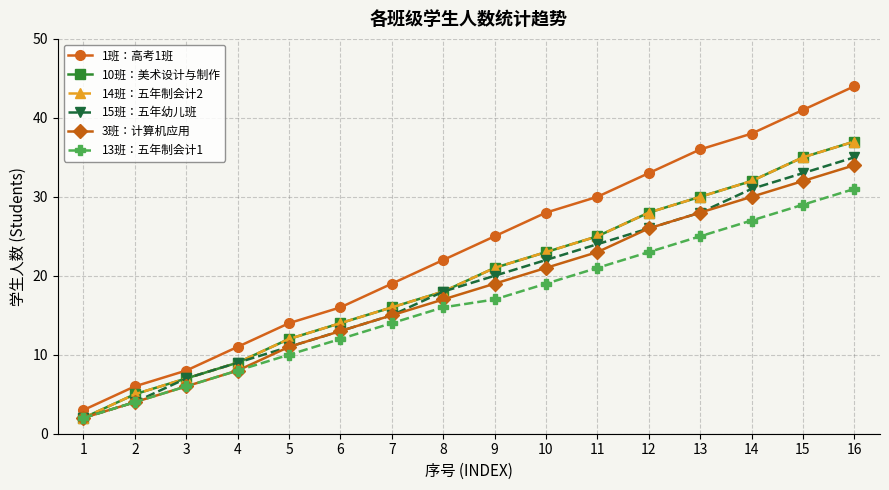

How many lines are shown in the chart?

6